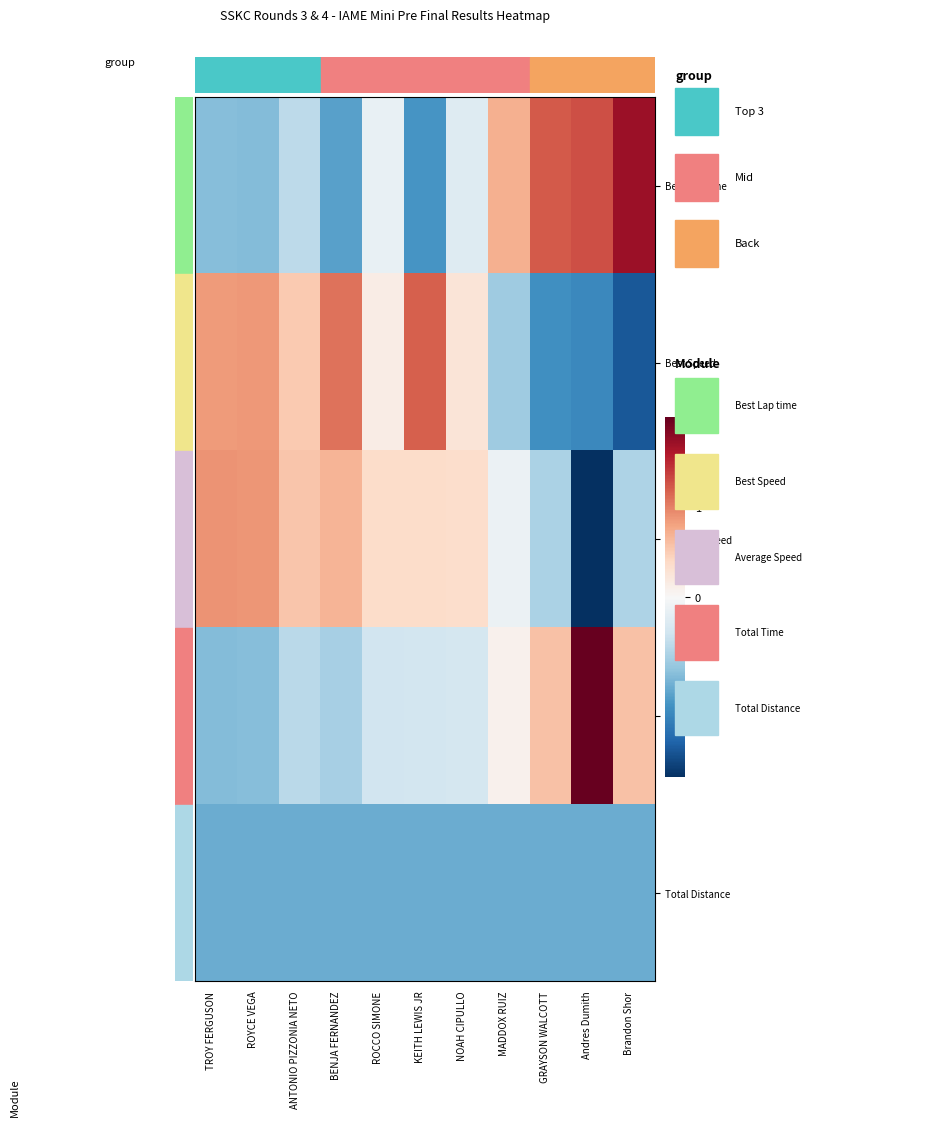

Reading left to right, extract all data points from this chart.

Best Lap time: TROY FERGUSON=-0.9	ROYCE VEGA=-0.9	ANTONIO PIZZONIA NETO=-0.5	BENJA FERNANDEZ=-1.1	ROCCO SIMONE=-0.2	KEITH LEWIS JR=-1.2	NOAH CIPULLO=-0.3	MADDOX RUIZ=0.7	GRAYSON WALCOTT=1.2	Andres Dumith=1.3	Brandon Shor=1.7
Best Speed: TROY FERGUSON=0.9	ROYCE VEGA=0.9	ANTONIO PIZZONIA NETO=0.5	BENJA FERNANDEZ=1.1	ROCCO SIMONE=0.1	KEITH LEWIS JR=1.2	NOAH CIPULLO=0.3	MADDOX RUIZ=-0.7	GRAYSON WALCOTT=-1.2	Andres Dumith=-1.3	Brandon Shor=-1.7
Average Speed: TROY FERGUSON=0.9	ROYCE VEGA=0.9	ANTONIO PIZZONIA NETO=0.5	BENJA FERNANDEZ=0.7	ROCCO SIMONE=0.4	KEITH LEWIS JR=0.4	NOAH CIPULLO=0.3	MADDOX RUIZ=-0.1	GRAYSON WALCOTT=-0.6	Andres Dumith=-2.7	Brandon Shor=-0.6
Total Time: TROY FERGUSON=-0.9	ROYCE VEGA=-0.9	ANTONIO PIZZONIA NETO=-0.5	BENJA FERNANDEZ=-0.7	ROCCO SIMONE=-0.4	KEITH LEWIS JR=-0.4	NOAH CIPULLO=-0.4	MADDOX RUIZ=0.1	GRAYSON WALCOTT=0.6	Andres Dumith=2.8	Brandon Shor=0.6
Total Distance: TROY FERGUSON=-1.0	ROYCE VEGA=-1.0	ANTONIO PIZZONIA NETO=-1.0	BENJA FERNANDEZ=-1.0	ROCCO SIMONE=-1.0	KEITH LEWIS JR=-1.0	NOAH CIPULLO=-1.0	MADDOX RUIZ=-1.0	GRAYSON WALCOTT=-1.0	Andres Dumith=-1.0	Brandon Shor=-1.0